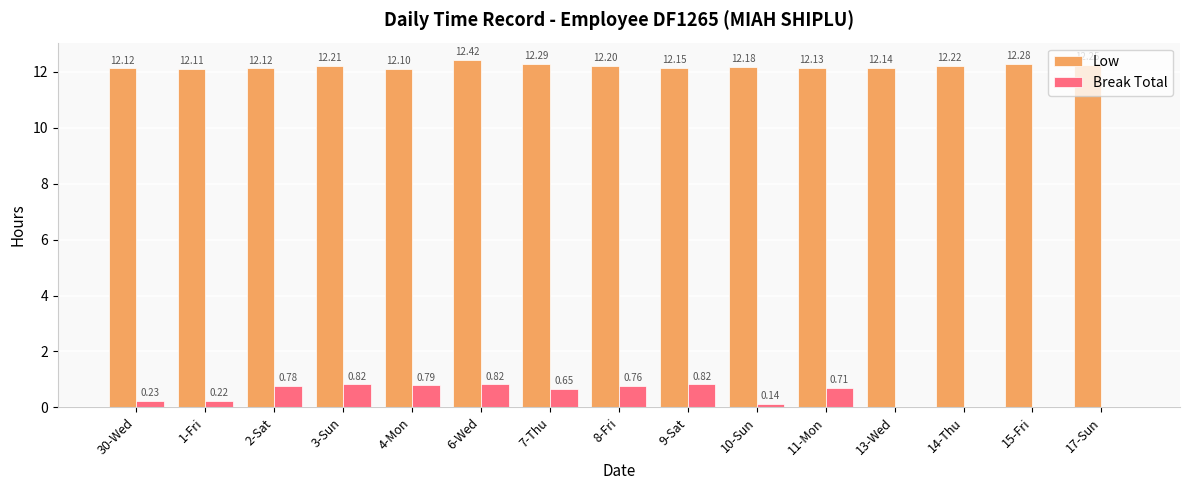

Is the value of Break Total at 8-Fri greater than the value of Low at 30-Wed?

No